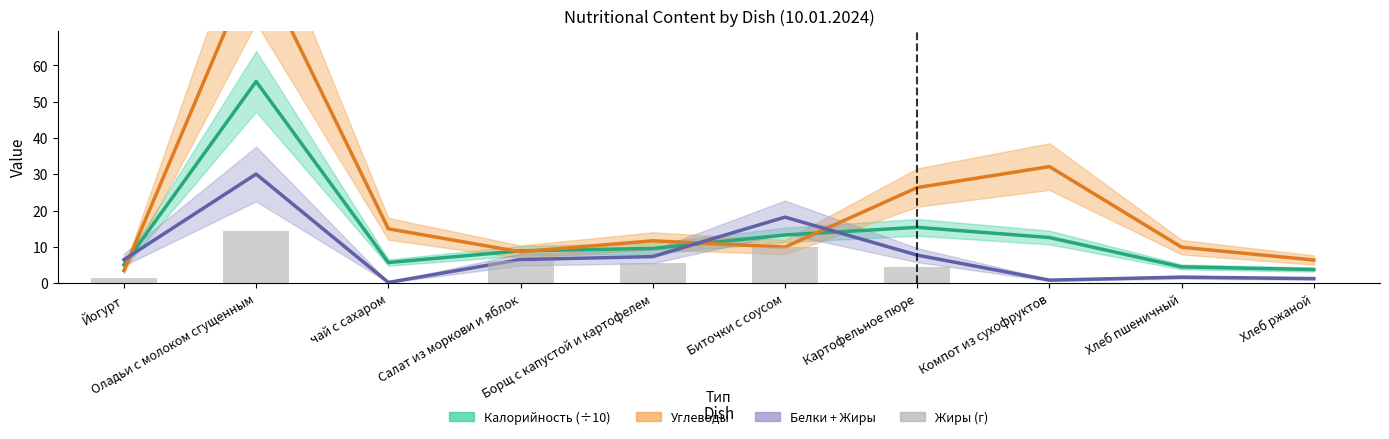

At Биточки с соусом, list the series in order from largest to smallest.

Белки + Жиры, Калорийность (÷10), Жиры (г), Углеводы